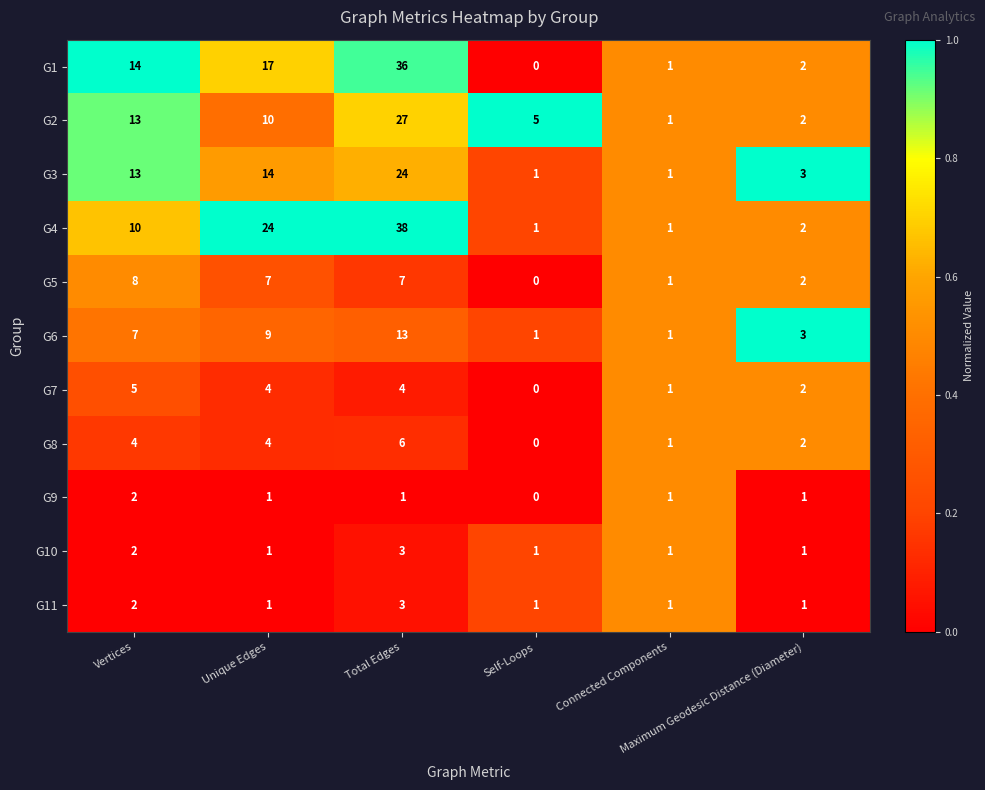

What is the difference between the second highest and minimum values in the G3 series?

13